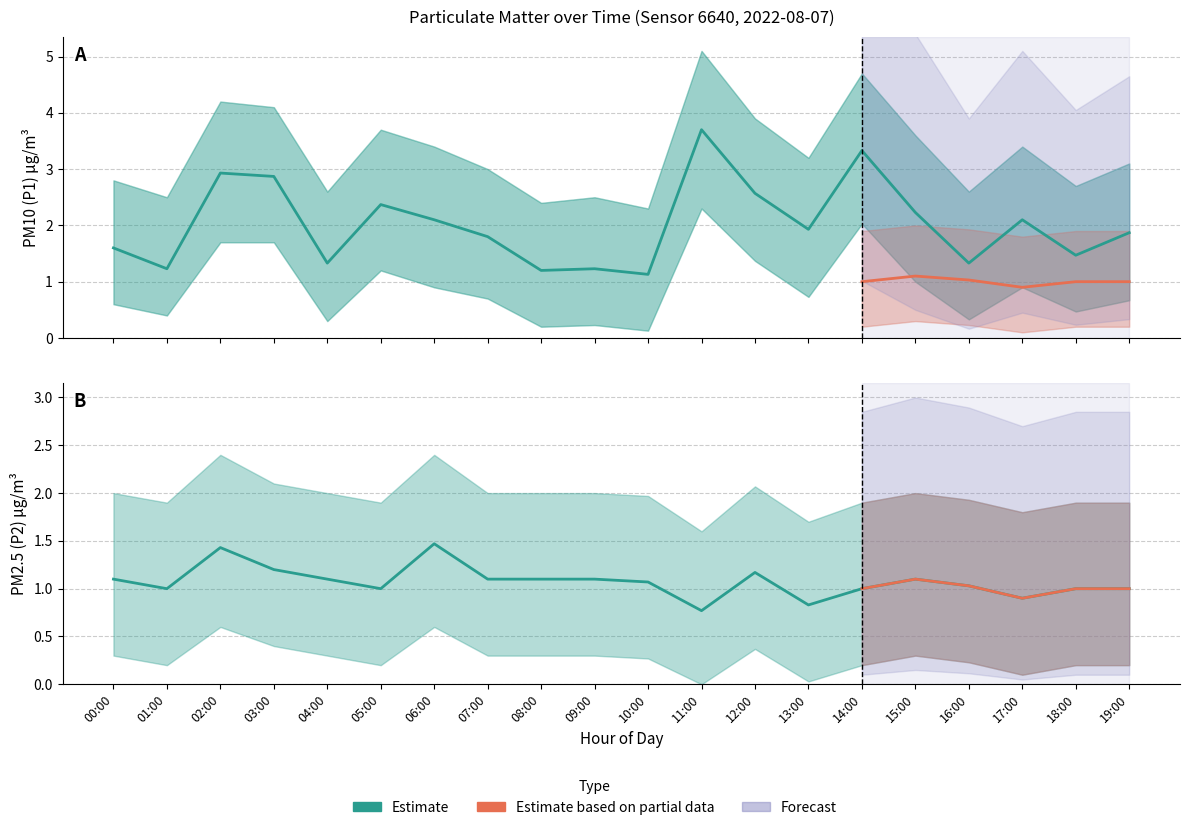

How many interior local valleys does the P2 series have?

5